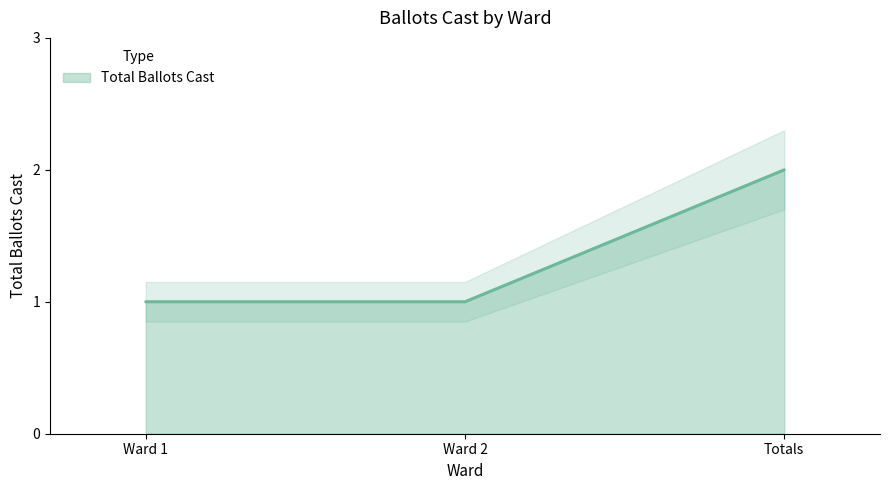

Rank the categories by value from lowest to highest.

Ward 1, Ward 2, Totals